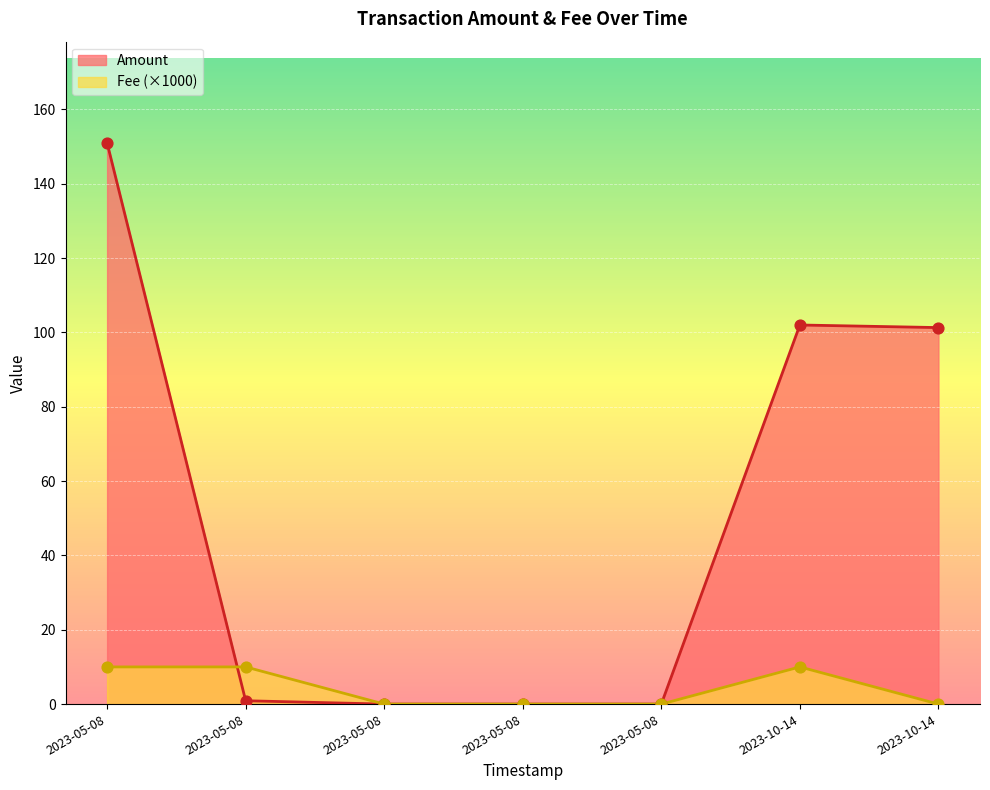

Which series has the largest total across all categories?

Amount